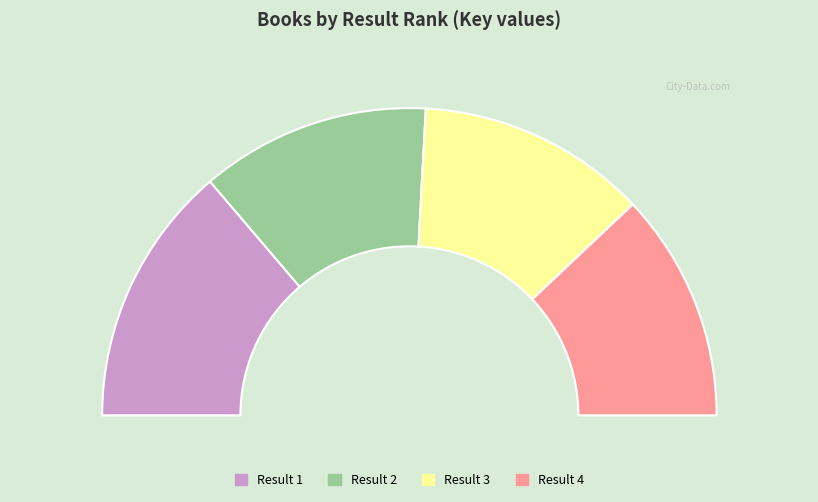

To the nearest percent, what is the combined percentage of 1 and 2?

52%